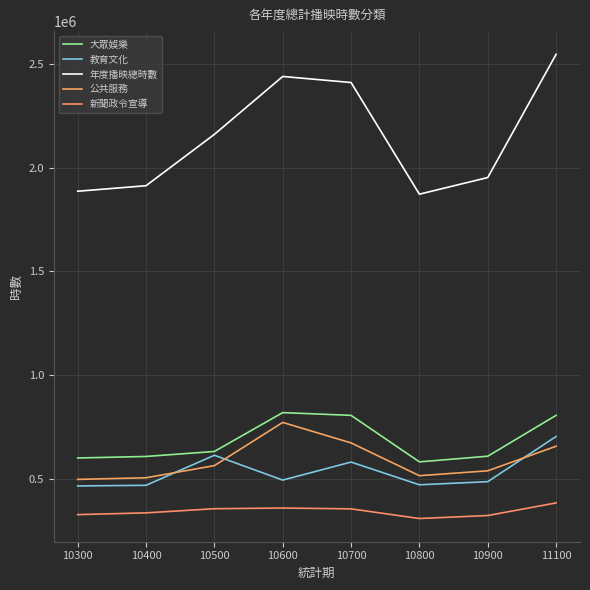

True or false: 教育文化 has a value of 492967.0 at 10600.

True